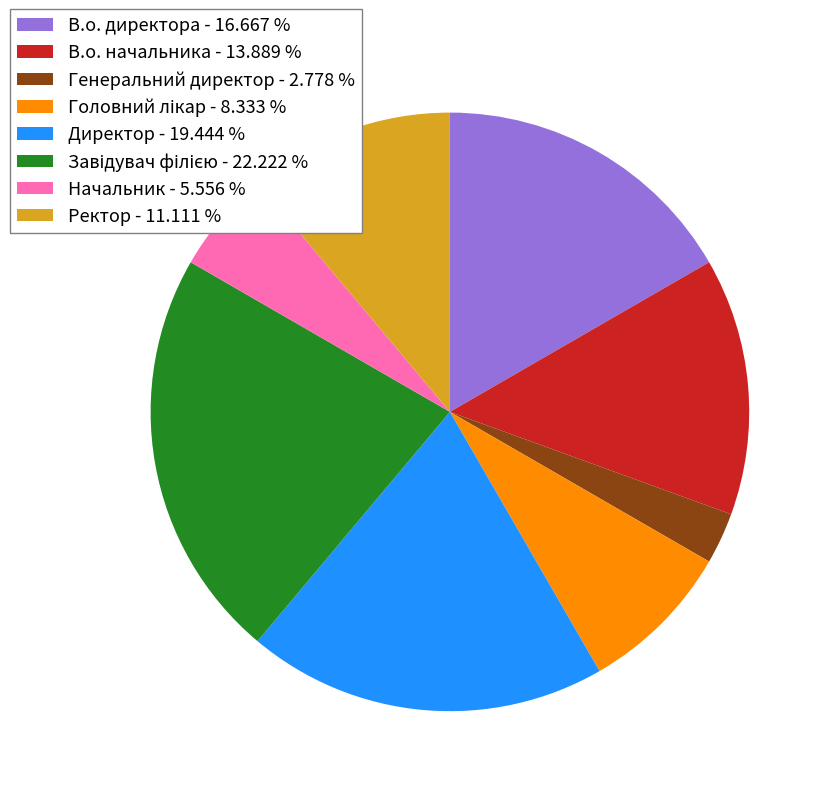

Is Ректор - 11.111 % the majority of the pie?

No